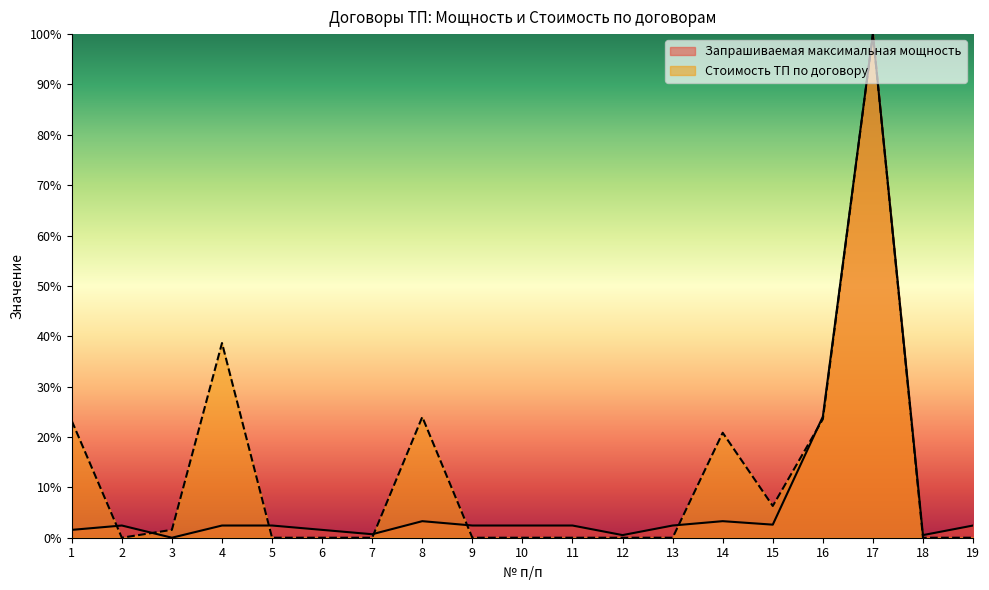

Reading left to right, extract all data points from this chart.

Запрашиваемая максимальная мощность: 1=1.6	2=2.4	3=0.0	4=2.4	5=2.4	6=1.6	7=0.7	8=3.3	9=2.4	10=2.4	11=2.4	12=0.5	13=2.4	14=3.3	15=2.6	16=24.0	17=100.0	18=0.5	19=2.4
Стоимость ТП по договору: 1=23.2	2=0.0	3=1.6	4=38.7	5=0.0	6=0.0	7=0.0	8=24.0	9=0.0	10=0.0	11=0.0	12=0.0	13=0.0	14=20.8	15=6.3	16=23.5	17=100.0	18=0.0	19=0.0